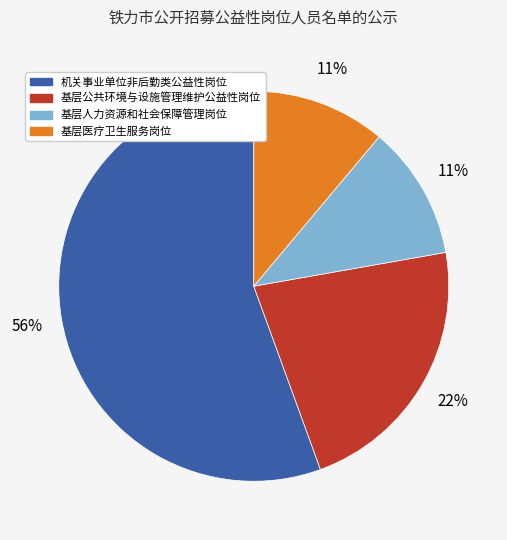

The 机关事业单位非后勤类公益性岗位 slice represents 70% of the pie. True or false?

False